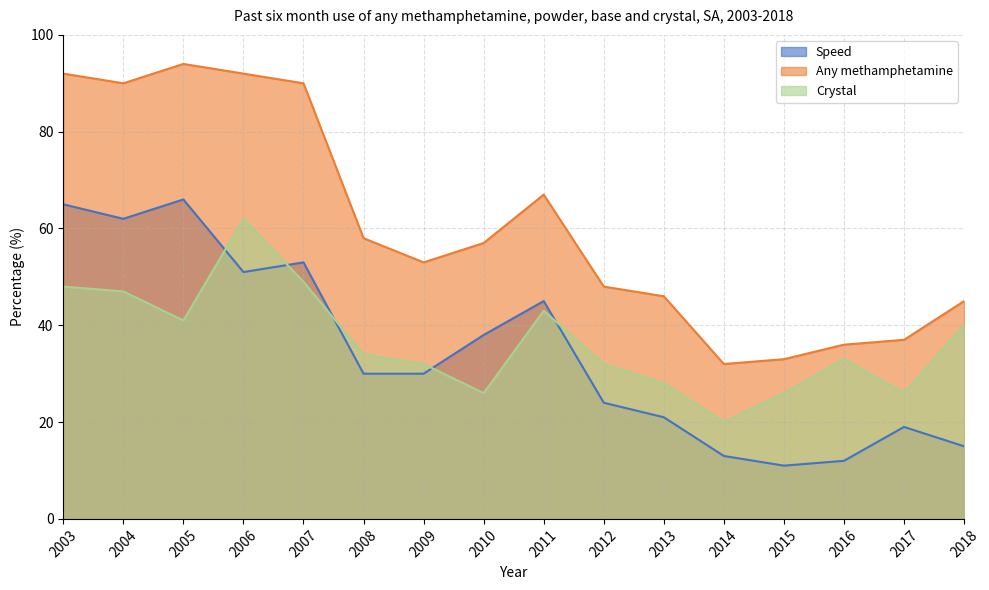

Rank the series at 2004 from lowest to highest value.

Crystal, Speed, Any methamphetamine